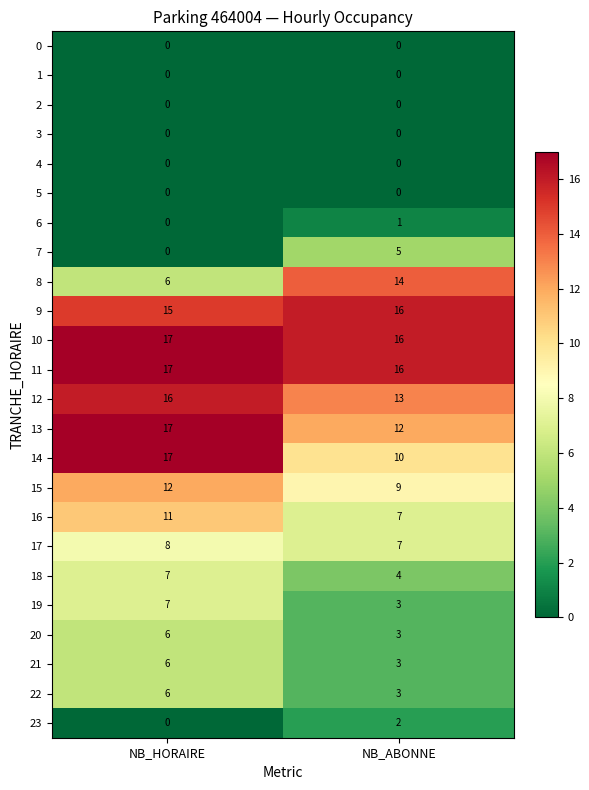

What is the difference between the highest and lowest values at NB_HORAIRE?

17